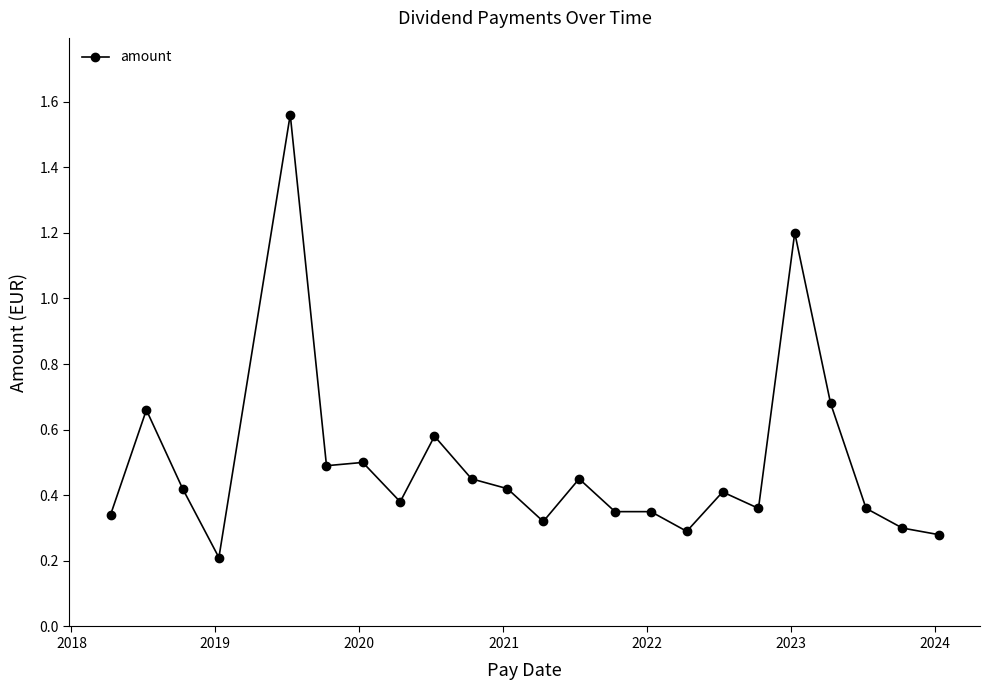

What is the sum of all values?

11.4